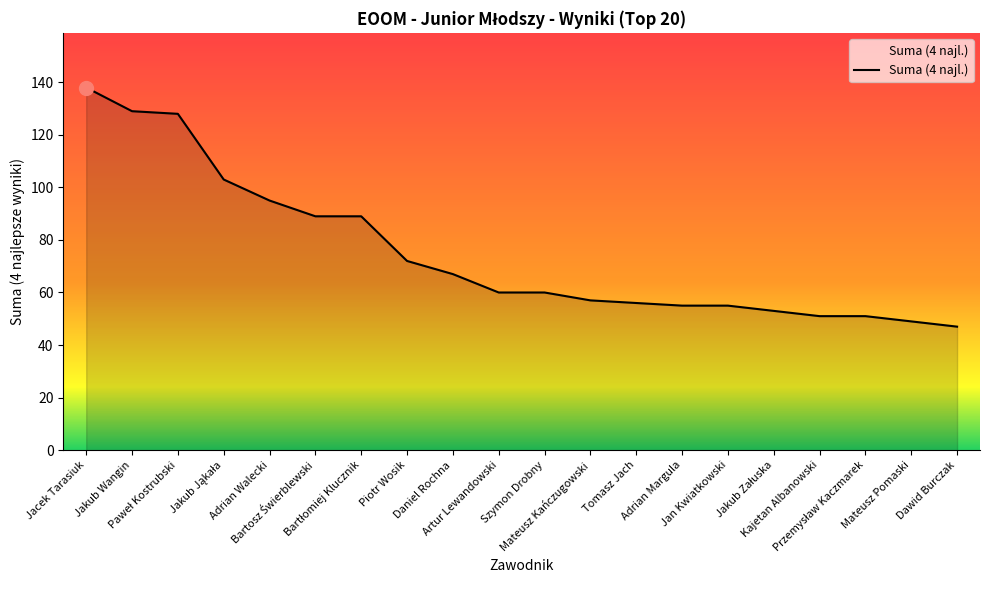

What is the maximum value shown in the chart?

138